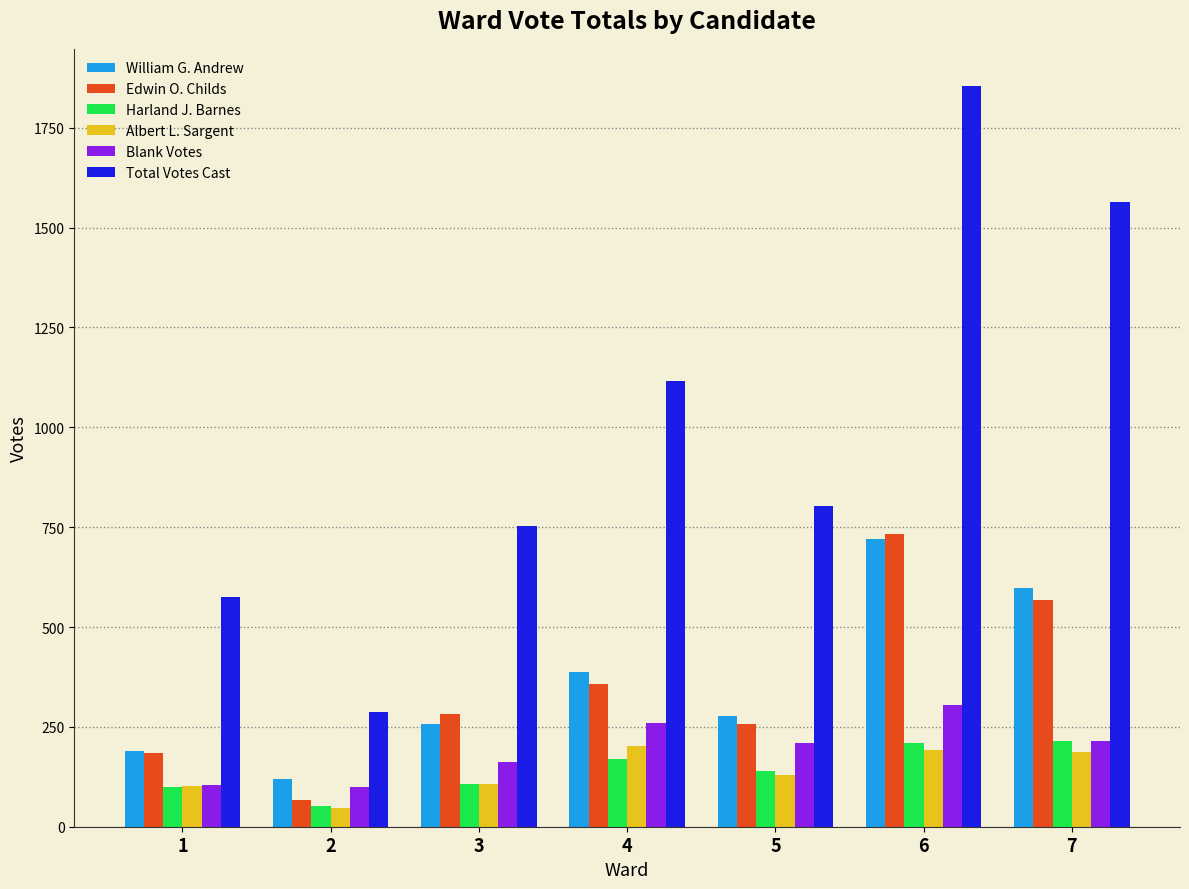

What is the total value across all series at 1?

1256